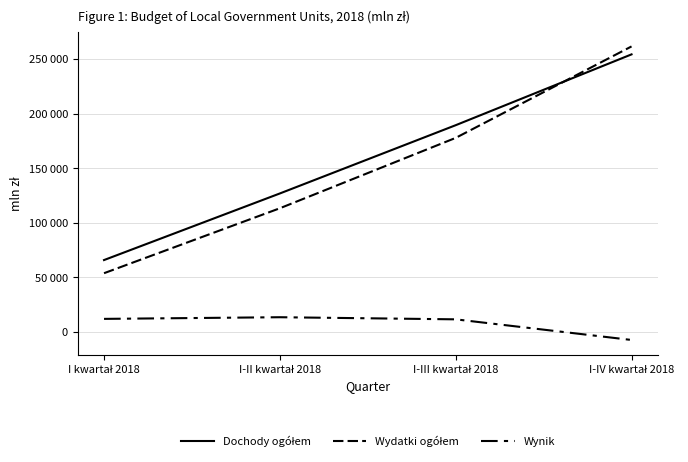

Does the chart have visible grid lines?

Yes